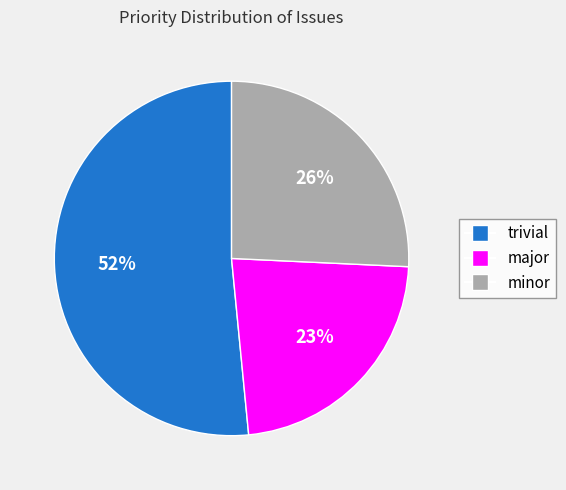

To the nearest percent, what is the average slice percentage?

33%